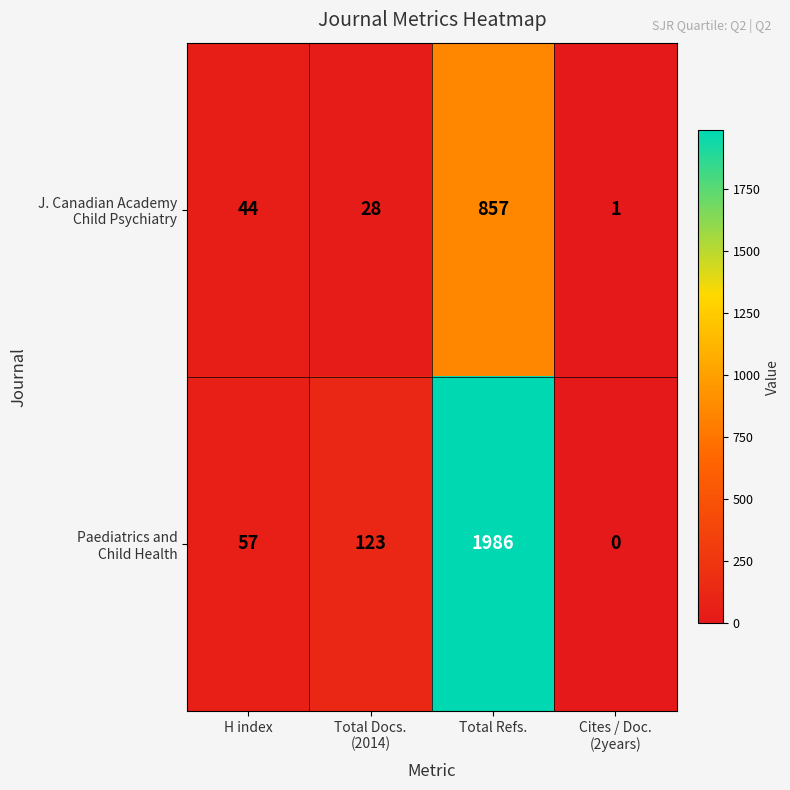

What is the greatest value displayed?

1986